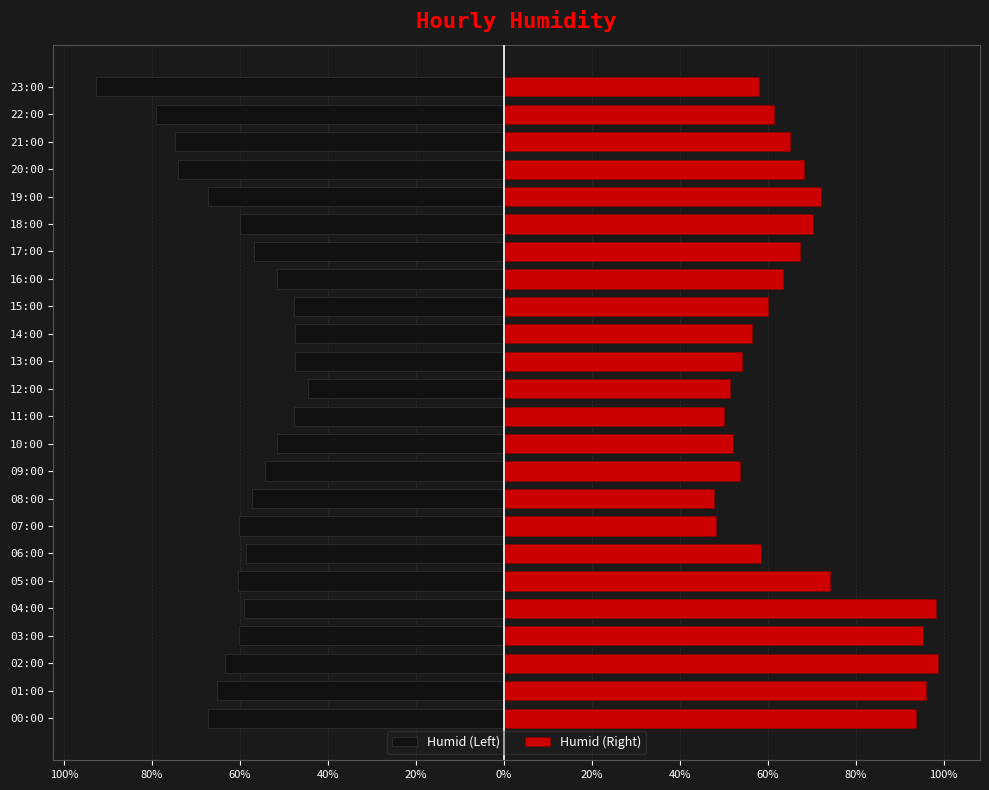

What is the average value of the Humid (Right) series?

67.3